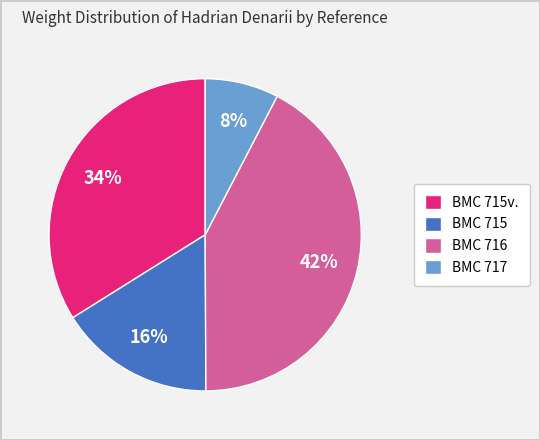

Does any single category account for the majority?

No